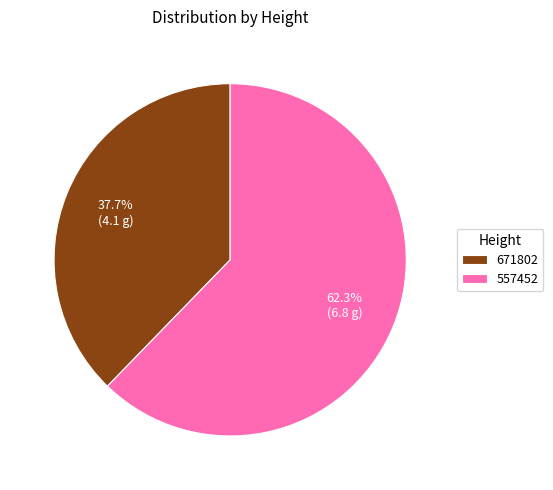

Which category has the biggest portion of the pie?

557452